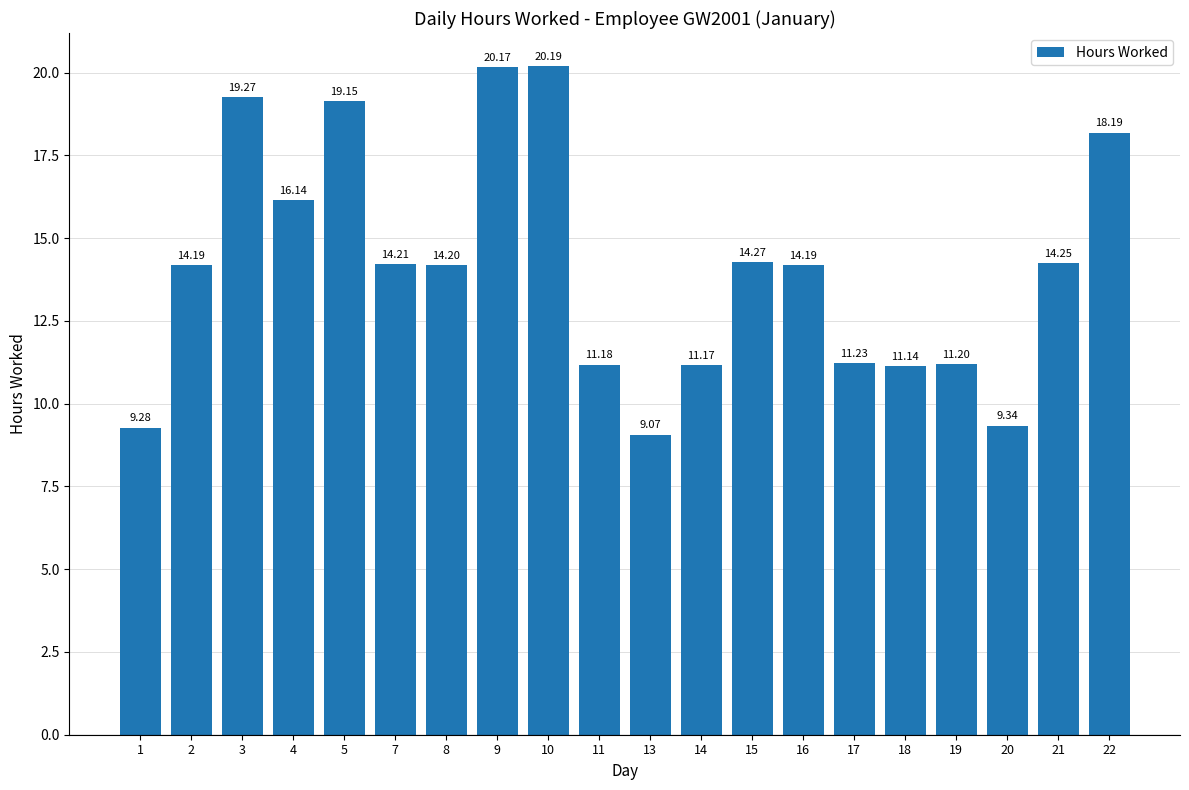

Count the number of data series in this chart.

1